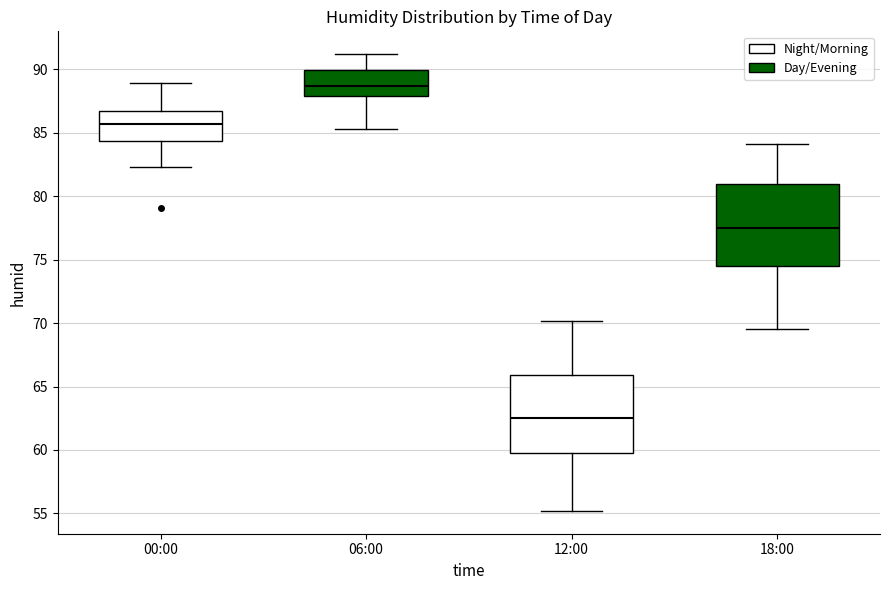

Reading left to right, read every box against the y-axis: the position of its median line, the range the box covers, and the ends of its whiskers. The values are not printed on the chart, so give them approximately, as read against the axis.

00:00: median 85.5, box 84.5 to 87.0, whiskers 82.5 to 89.0
06:00: median 88.5, box 88.0 to 90.0, whiskers 85.5 to 91.0
12:00: median 62.5, box 60.0 to 66.0, whiskers 55.0 to 70.0
18:00: median 77.5, box 74.5 to 81.0, whiskers 69.5 to 84.0